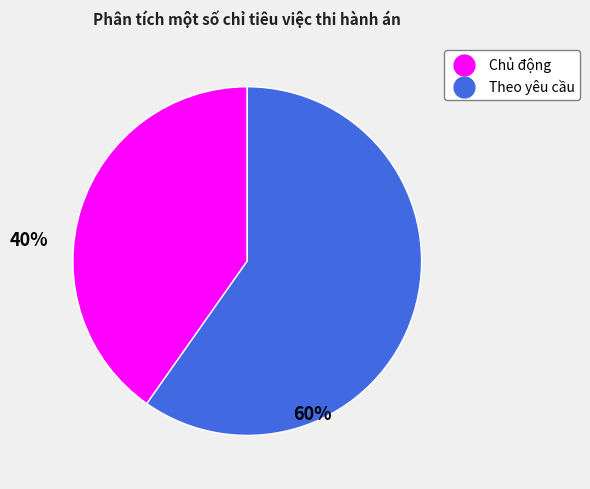

Is there a majority slice in this chart?

Yes